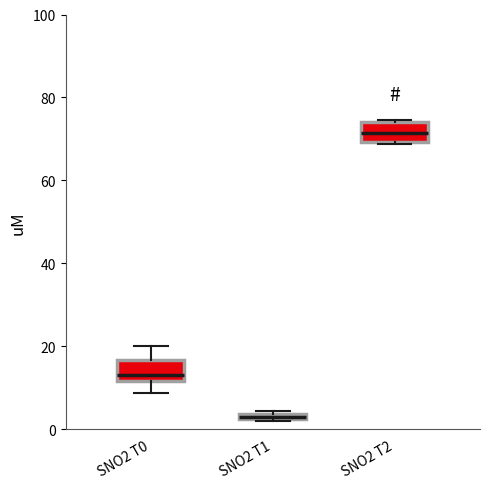

Which box's median line is the lowest?

SNO2 T1